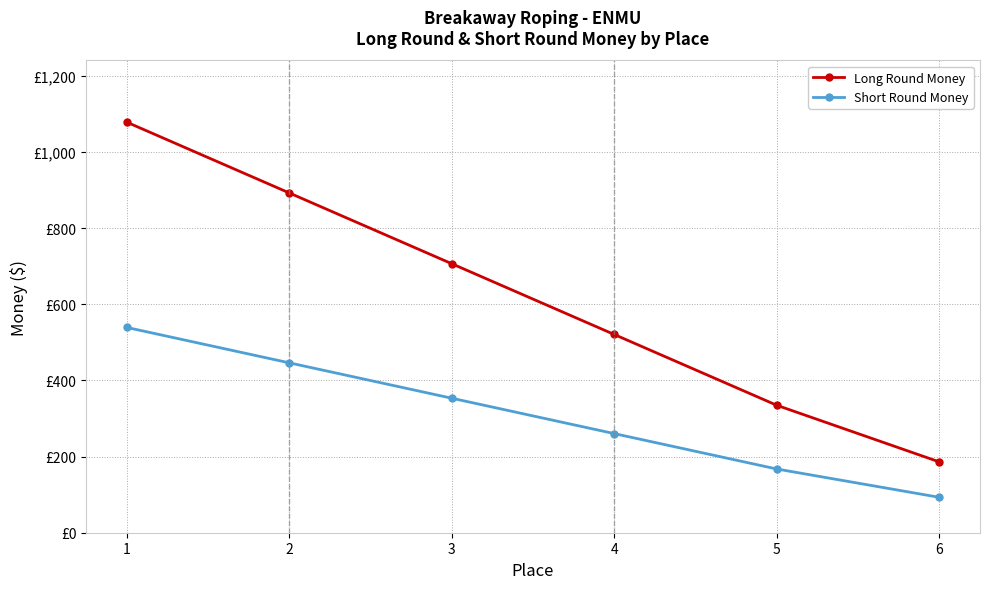

What are all the series names shown in the legend?

Long Round Money, Short Round Money